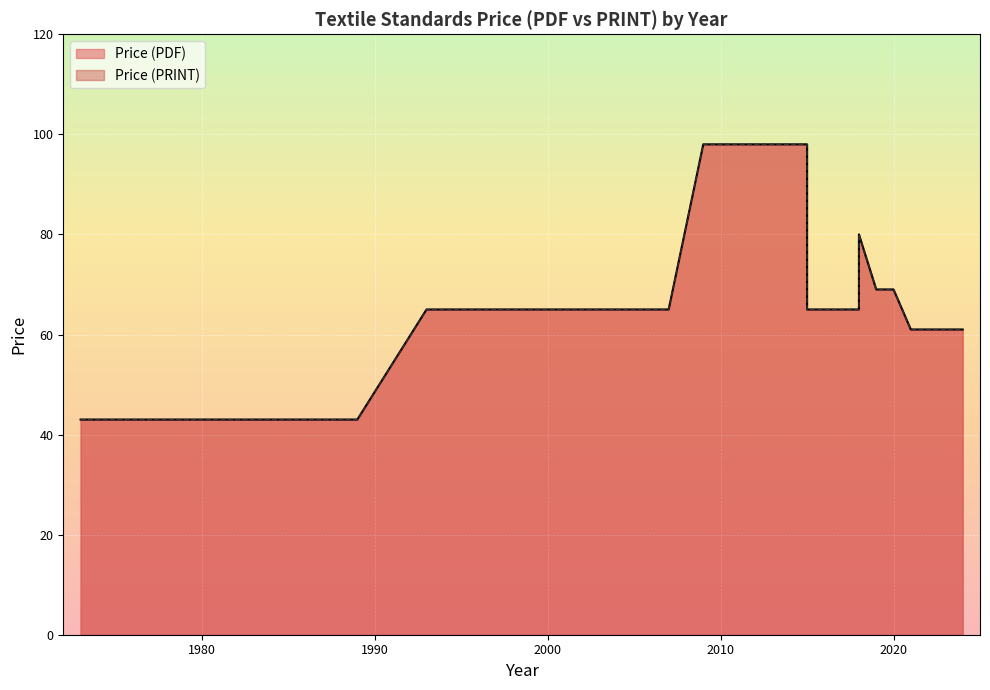

The Price (PRINT) series shows 95 at 2020. True or false?

False